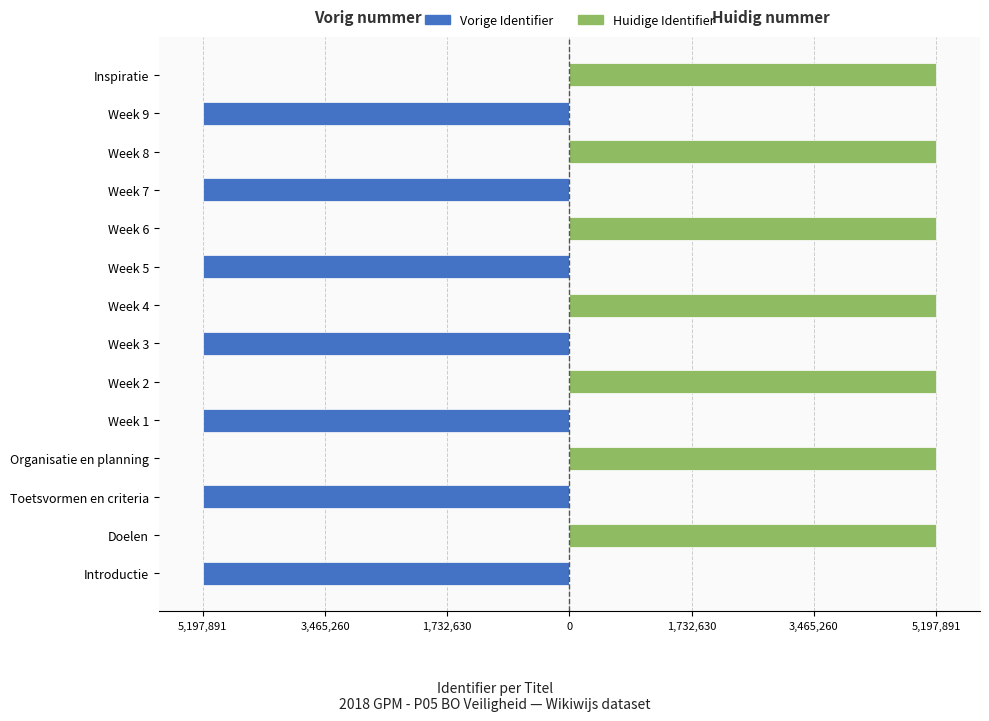

What is the difference between the maximum and minimum values in the Huidige Identifier series?

5197891